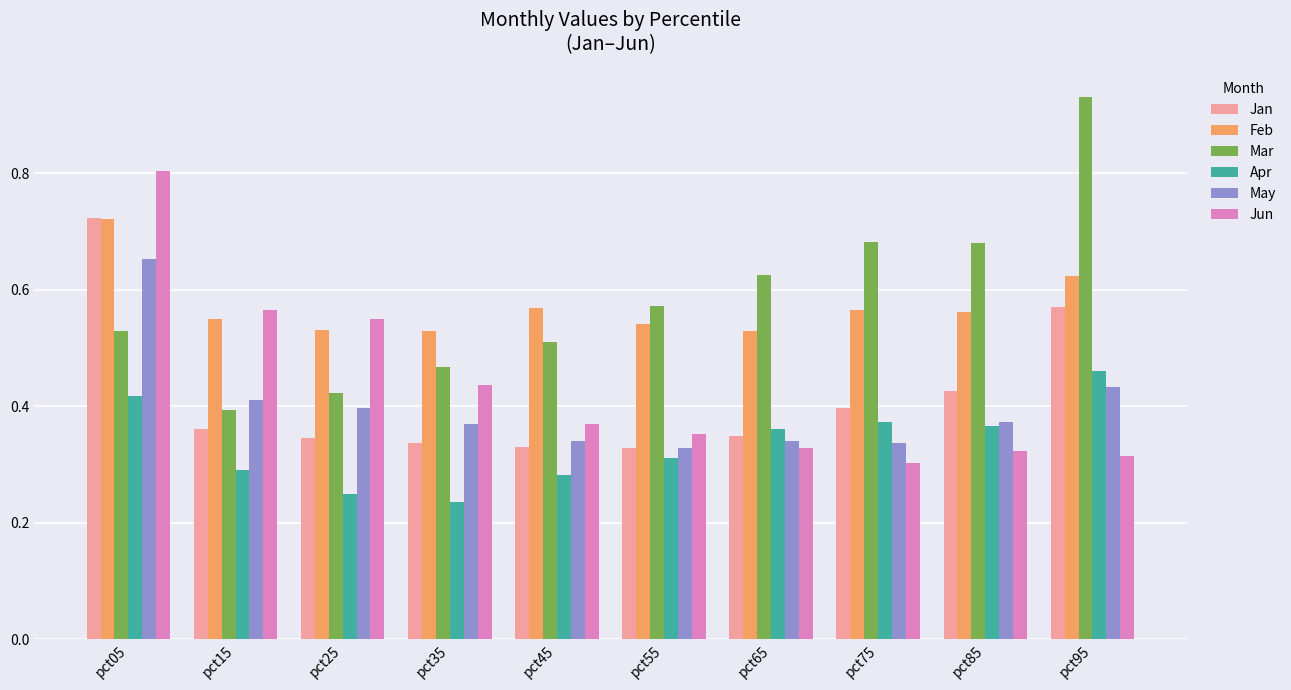

At which category is the sum across all series the highest?

pct05